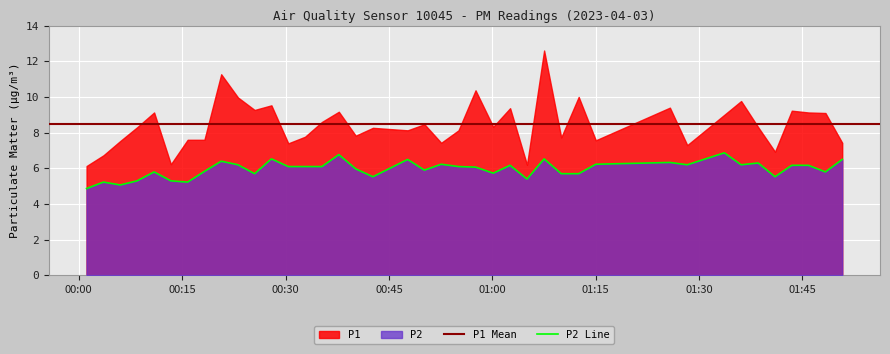

Reading left to right, what are all the values shown in this chart?

2023-04-03T00:01:08=4.9	2023-04-03T00:03:35=5.2	2023-04-03T00:06:01=5.1	2023-04-03T00:08:28=5.3	2023-04-03T00:10:56=5.8	2023-04-03T00:13:22=5.3	2023-04-03T00:15:48=5.2	2023-04-03T00:18:14=5.8	2023-04-03T00:20:40=6.4	2023-04-03T00:23:06=6.2	2023-04-03T00:25:31=5.7	2023-04-03T00:27:57=6.5	2023-04-03T00:30:24=6.1	2023-04-03T00:32:50=6.1	2023-04-03T00:35:17=6.1	2023-04-03T00:37:44=6.8	2023-04-03T00:40:11=6.0	2023-04-03T00:42:41=5.5	2023-04-03T00:47:43=6.5	2023-04-03T00:50:09=5.9	2023-04-03T00:52:35=6.2	2023-04-03T00:55:06=6.1	2023-04-03T00:57:34=6.1	2023-04-03T01:00:08=5.7	2023-04-03T01:02:35=6.2	2023-04-03T01:05:02=5.4	2023-04-03T01:07:31=6.5	2023-04-03T01:10:00=5.7	2023-04-03T01:12:32=5.7	2023-04-03T01:15:01=6.2	2023-04-03T01:25:46=6.3	2023-04-03T01:28:17=6.2	2023-04-03T01:33:40=6.9	2023-04-03T01:36:06=6.2	2023-04-03T01:38:35=6.3	2023-04-03T01:41:01=5.5	2023-04-03T01:43:27=6.2	2023-04-03T01:45:52=6.2	2023-04-03T01:48:20=5.8	2023-04-03T01:50:46=6.5